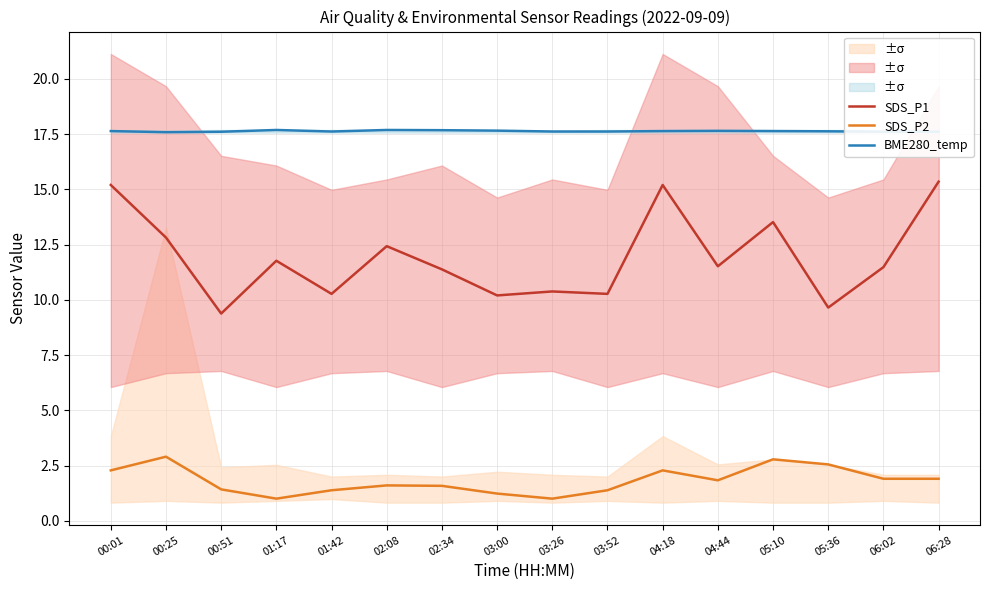

True or false: SDS_P1 has a value of 10.3 at 03:52.

True